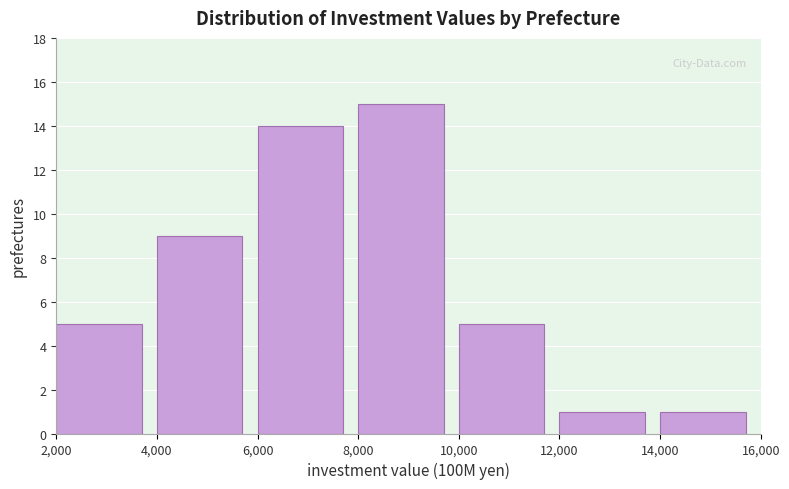

How tall is the bar that spans 10,000 to 12,000 on the x-axis? The values are not printed on the chart, so give them approximately, as read against the axis.

5